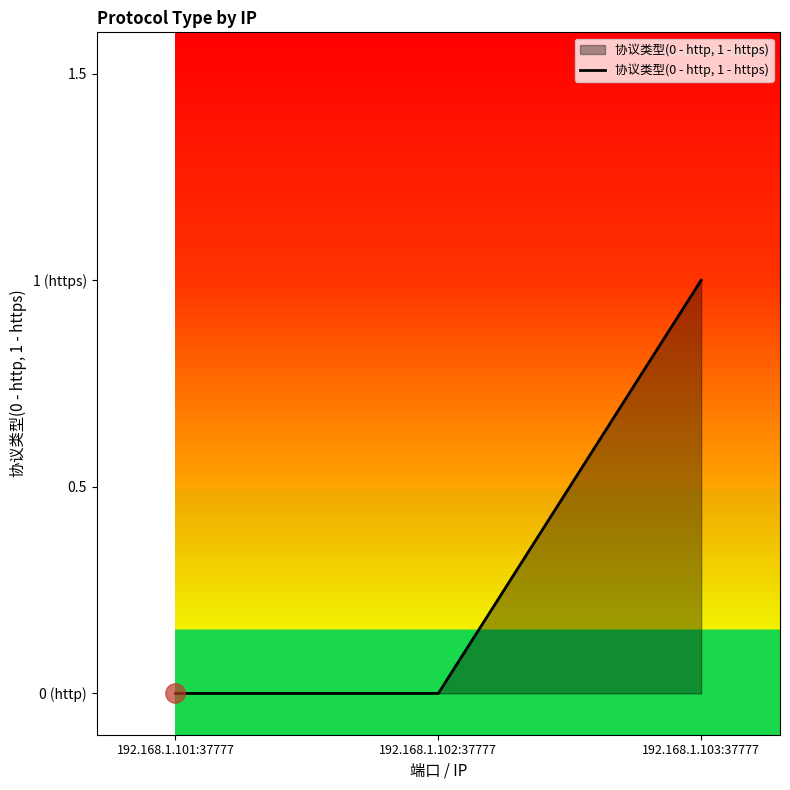

Does the chart have visible grid lines?

No